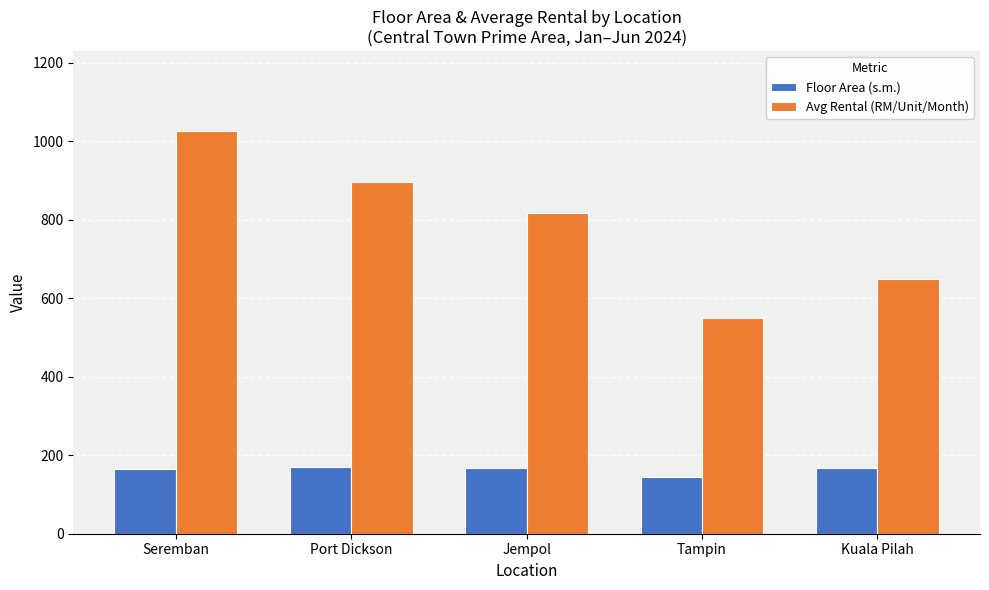

Which label corresponds to the largest value in the chart?

Seremban